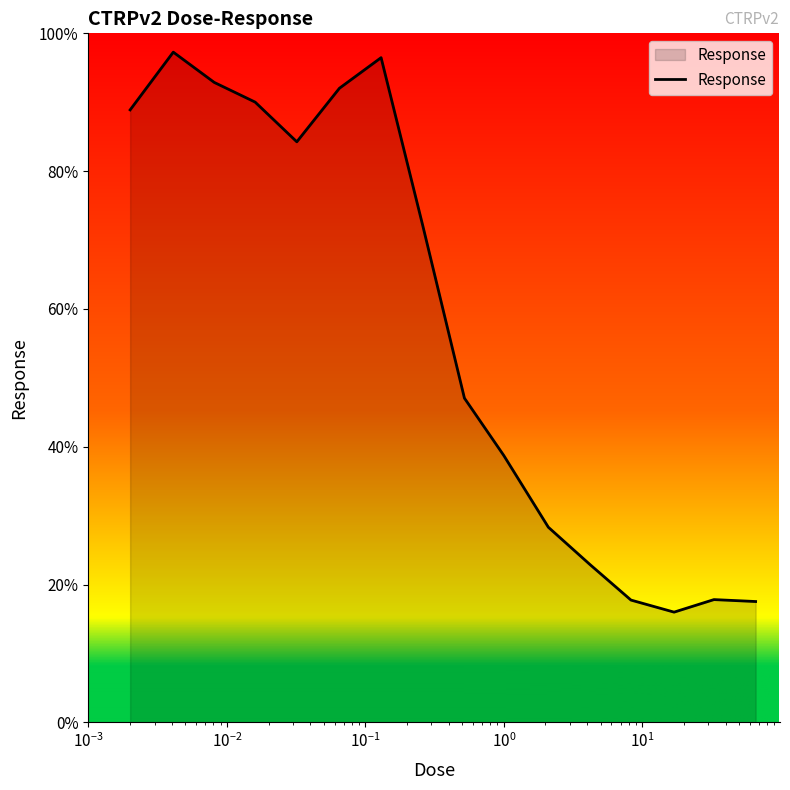

What is the smallest value displayed?

16.0